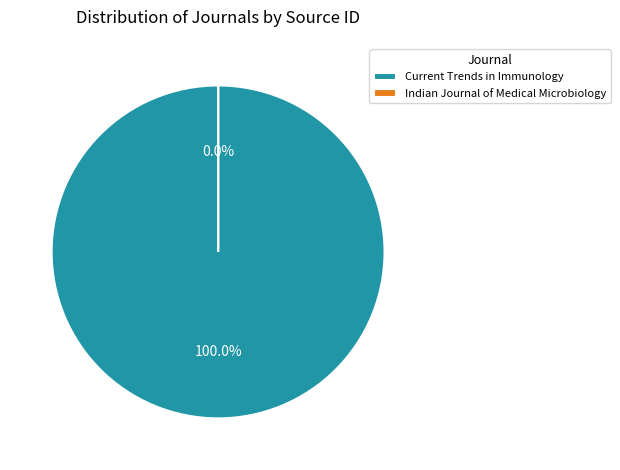

Which category has the smallest portion of the pie?

Indian Journal of Medical Microbiology